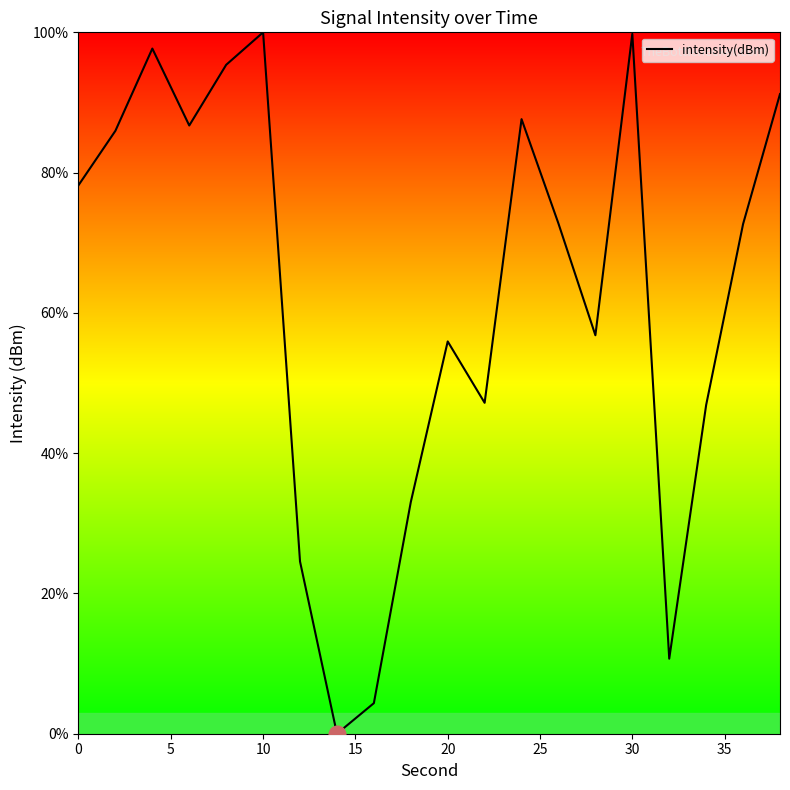

What is the maximum value shown in the chart?

100.0